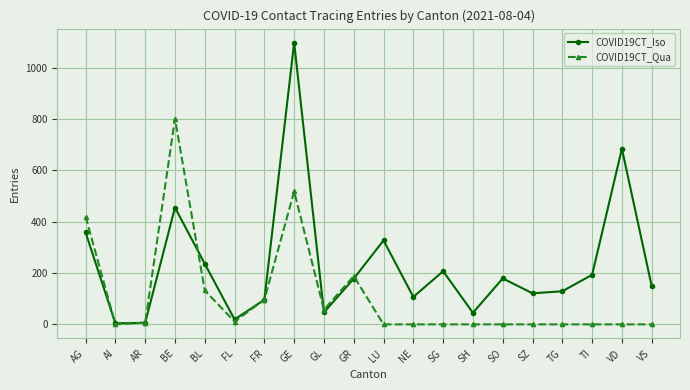

Which series ends up on top after the final intersection of COVID19CT_Iso and COVID19CT_Qua?

COVID19CT_Iso